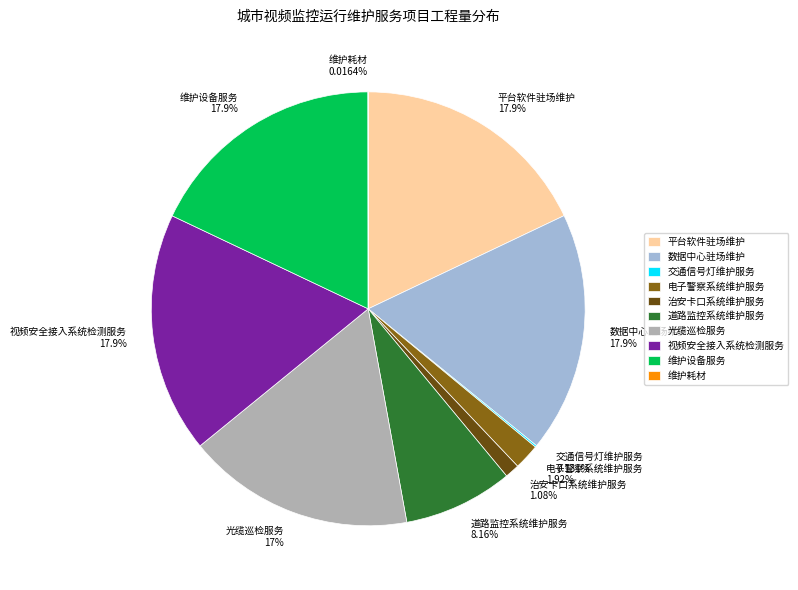

Does any single category account for the majority?

No